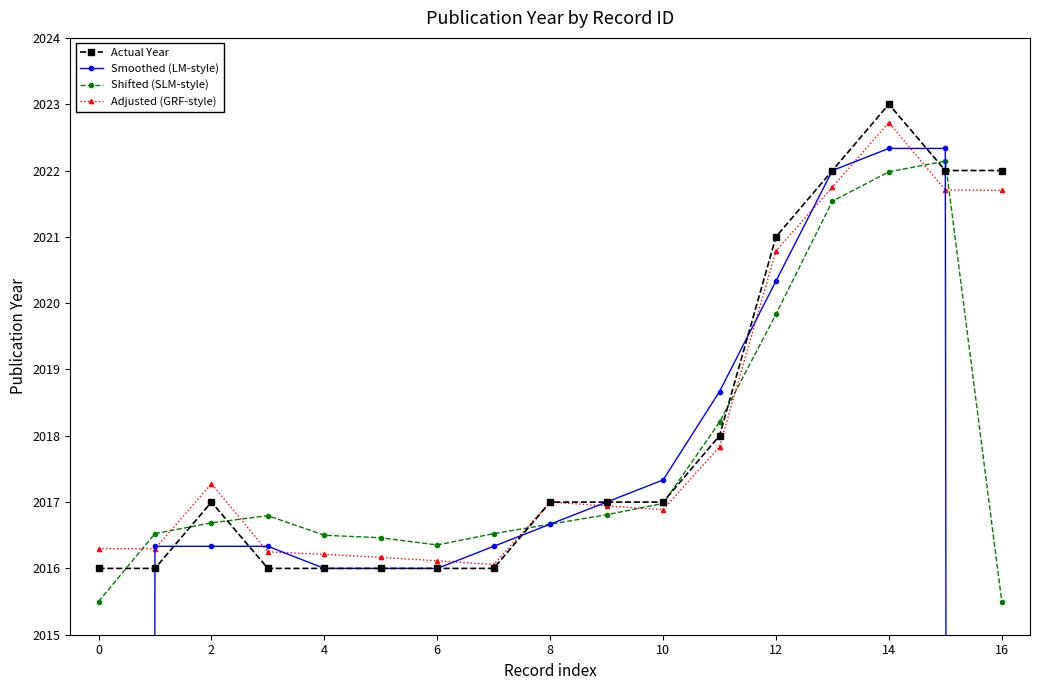

What is the value of the Shifted (SLM-style) point at the 8th from the left?

2016.5